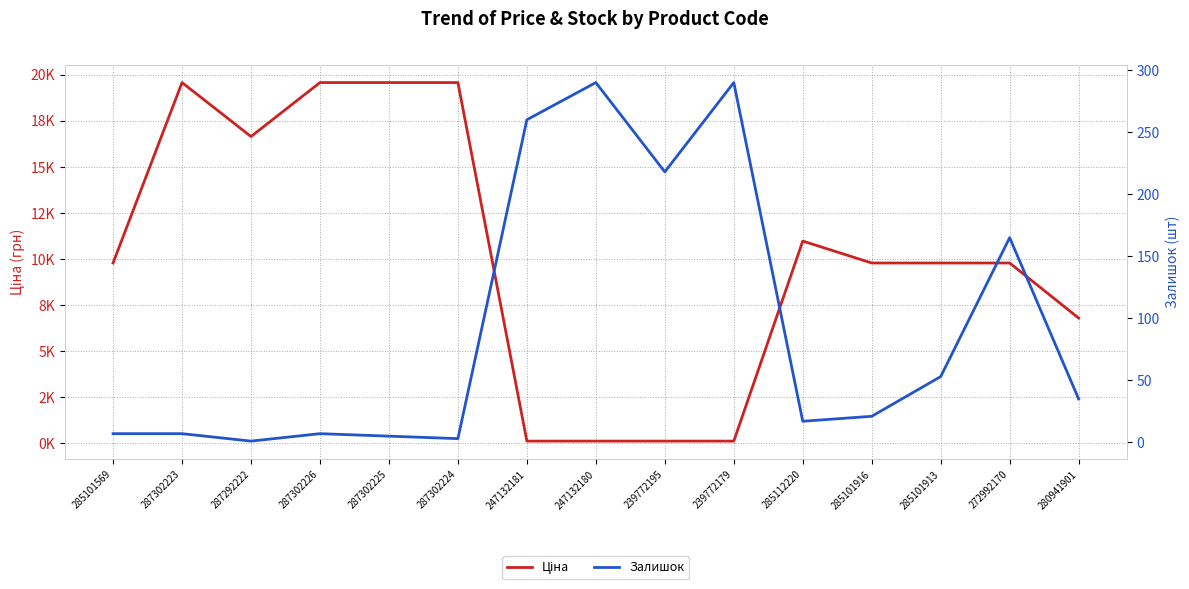

At which label is Залишок closest to 145?

272992170